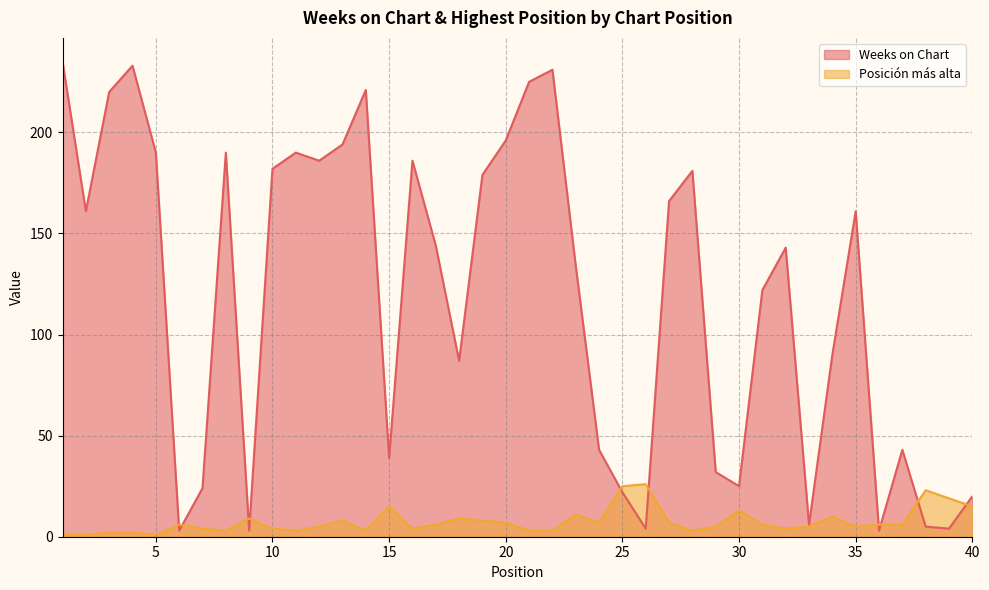

Is the value of Weeks on Chart at 16 greater than the value of Posición más alta at 25?

Yes